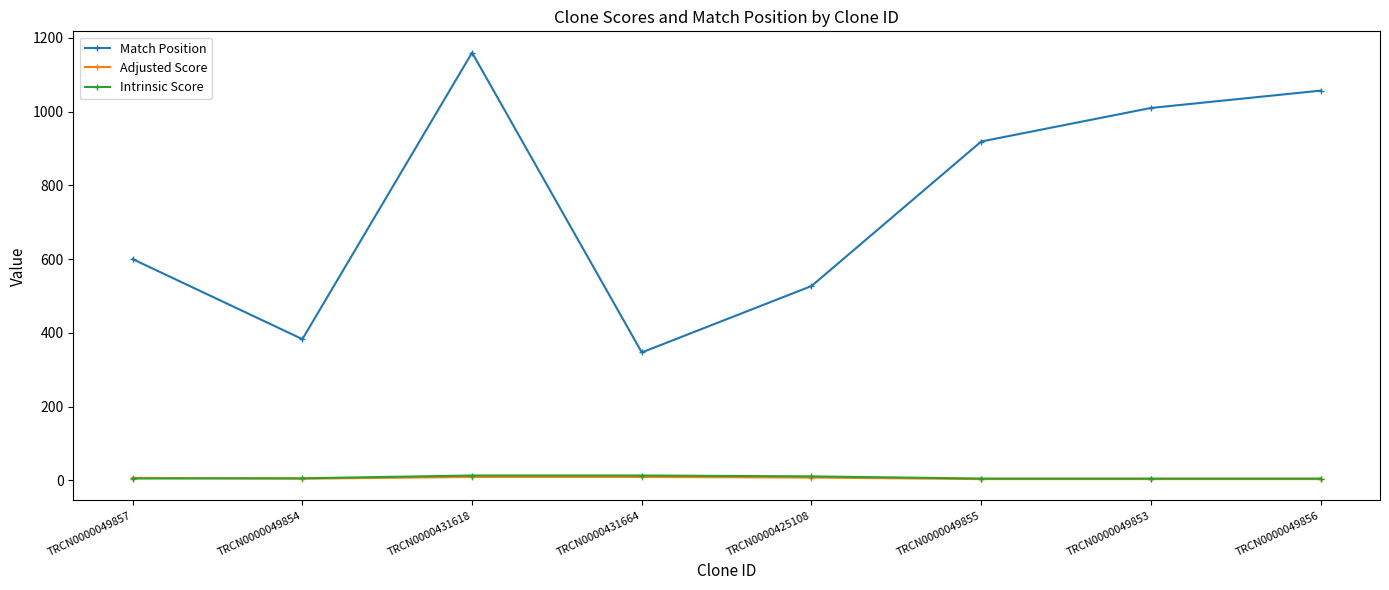

What is the value of the Adjusted Score point at the 1st from the left?

6.9